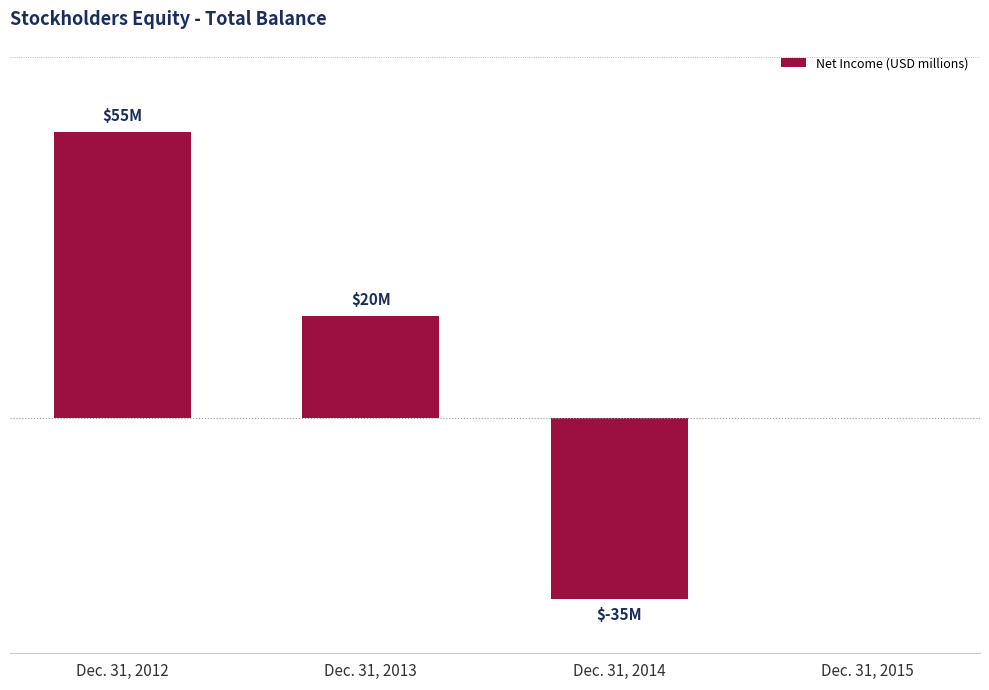

How many categories are shown in the chart?

4